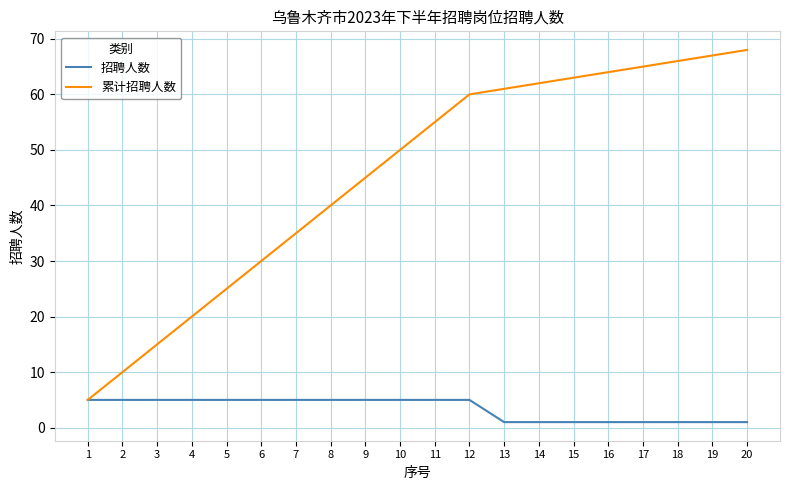

The 累计招聘人数 series shows 10 at 2. True or false?

True